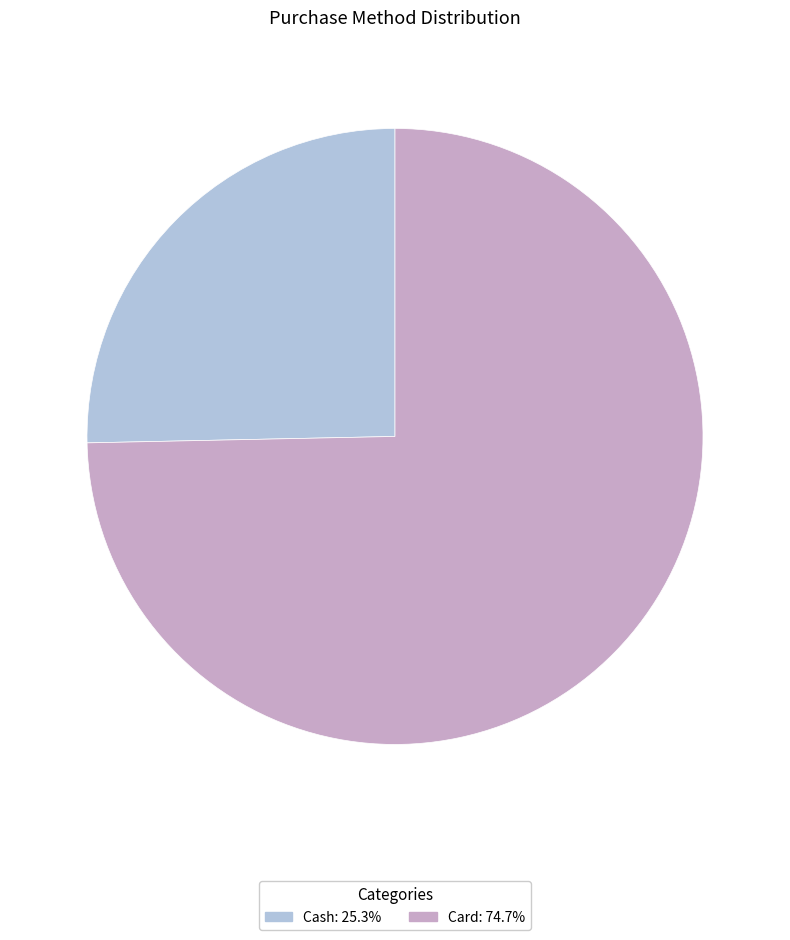

True or false: Card accounts for 75% of the total.

True